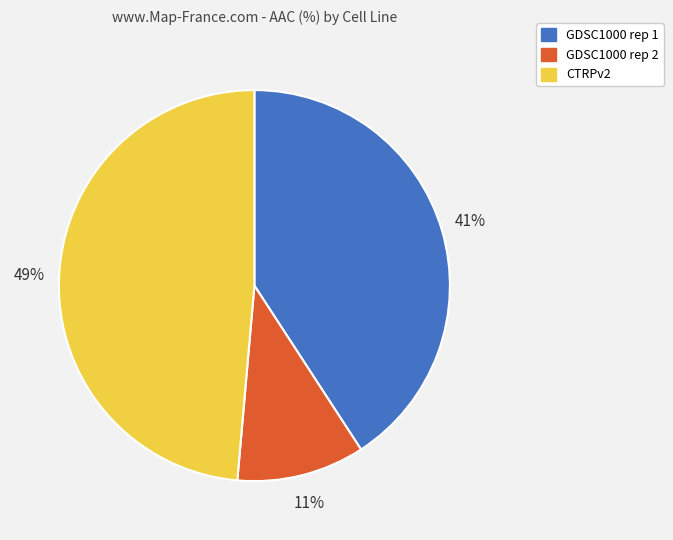

What is the smallest slice in the pie chart?

GDSC1000 rep 2